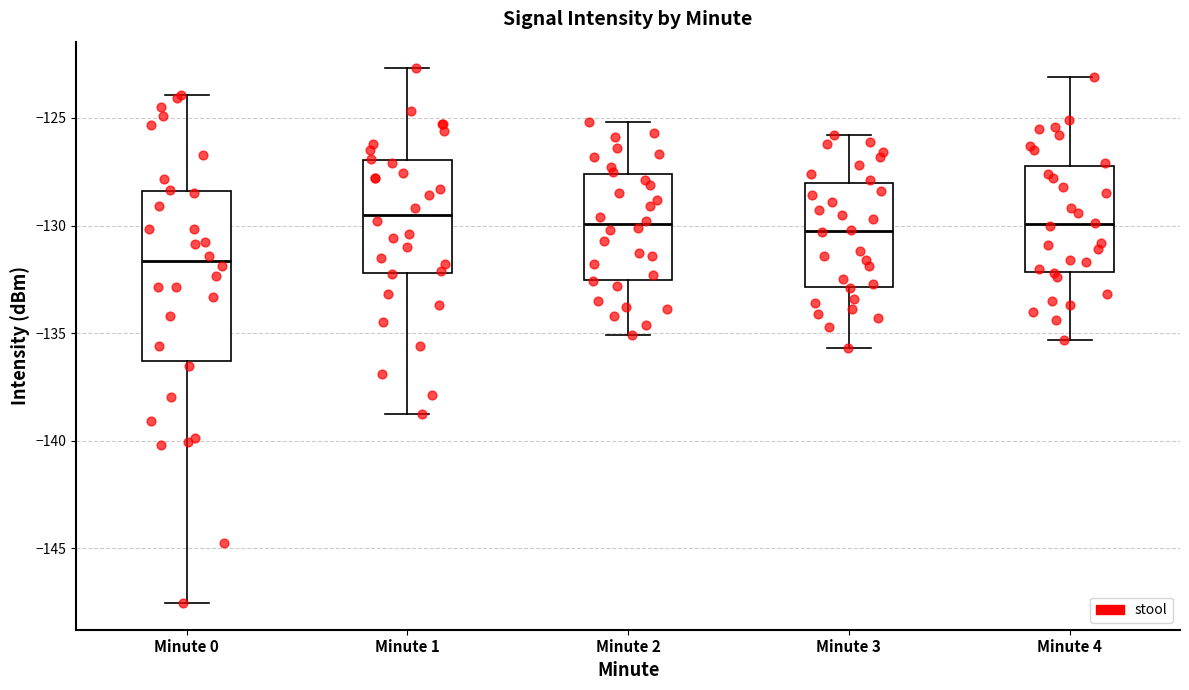

Which box has the lowest median line?

Minute 0